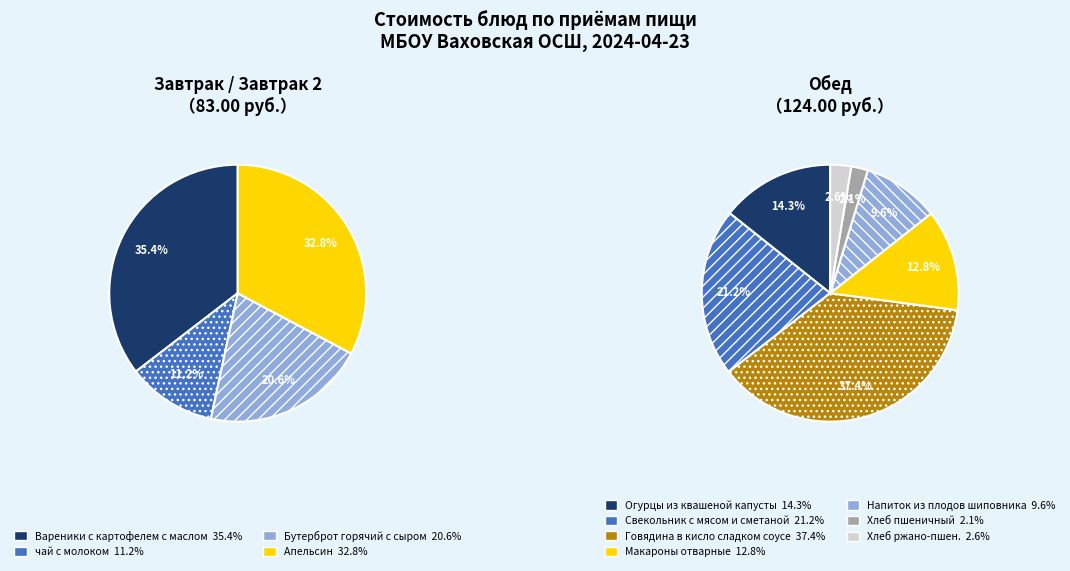

What is the change in value from Апельсин to Свекольник с мясом и сметаной?

-0.9